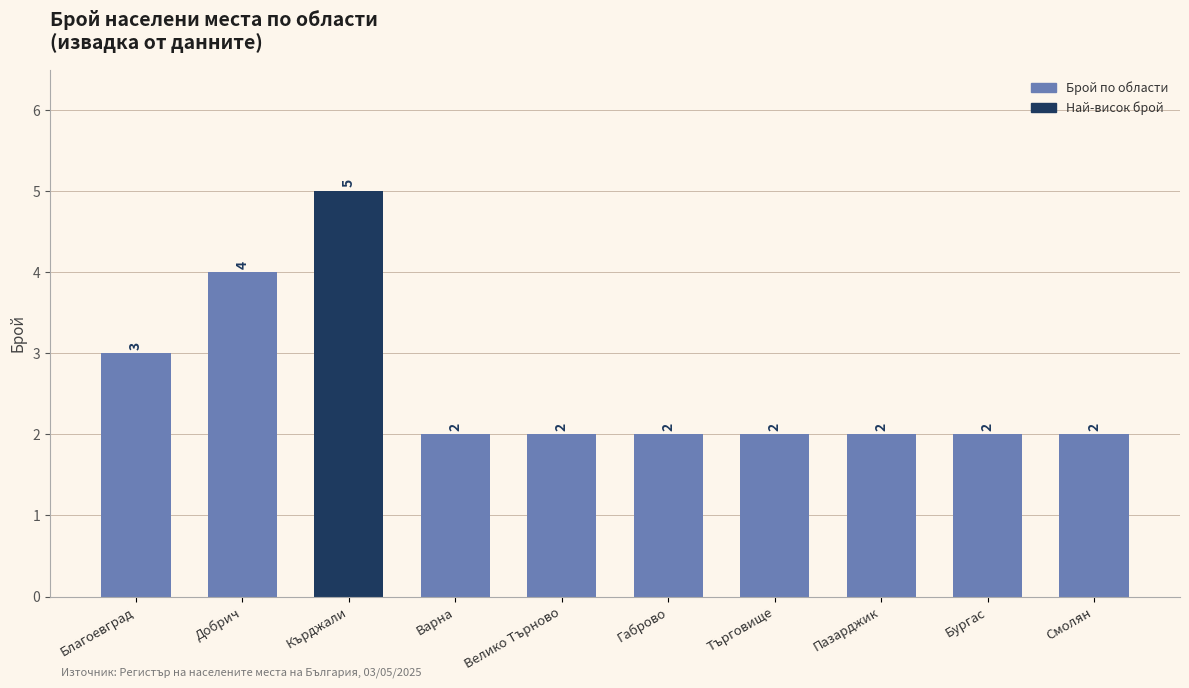

Are the bars horizontal?

No